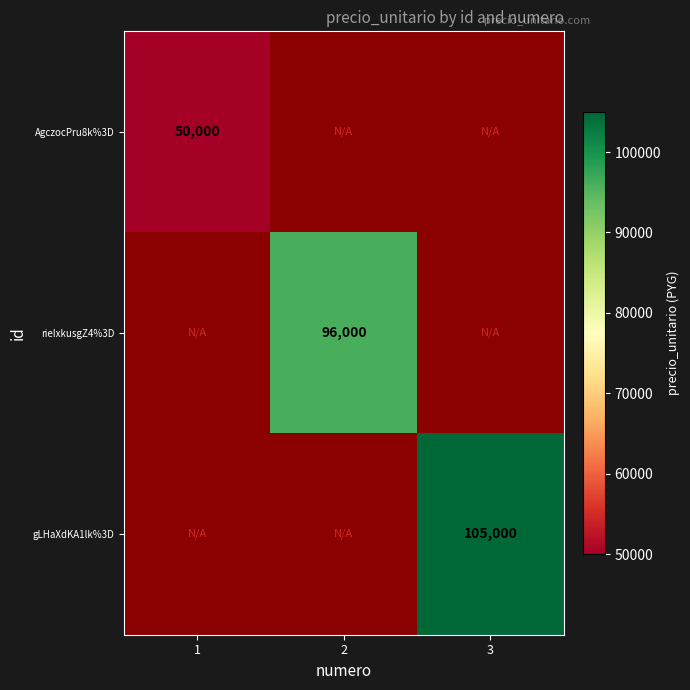

Is it true that AgczocPru8k%3D equals 50000 at 1?

True